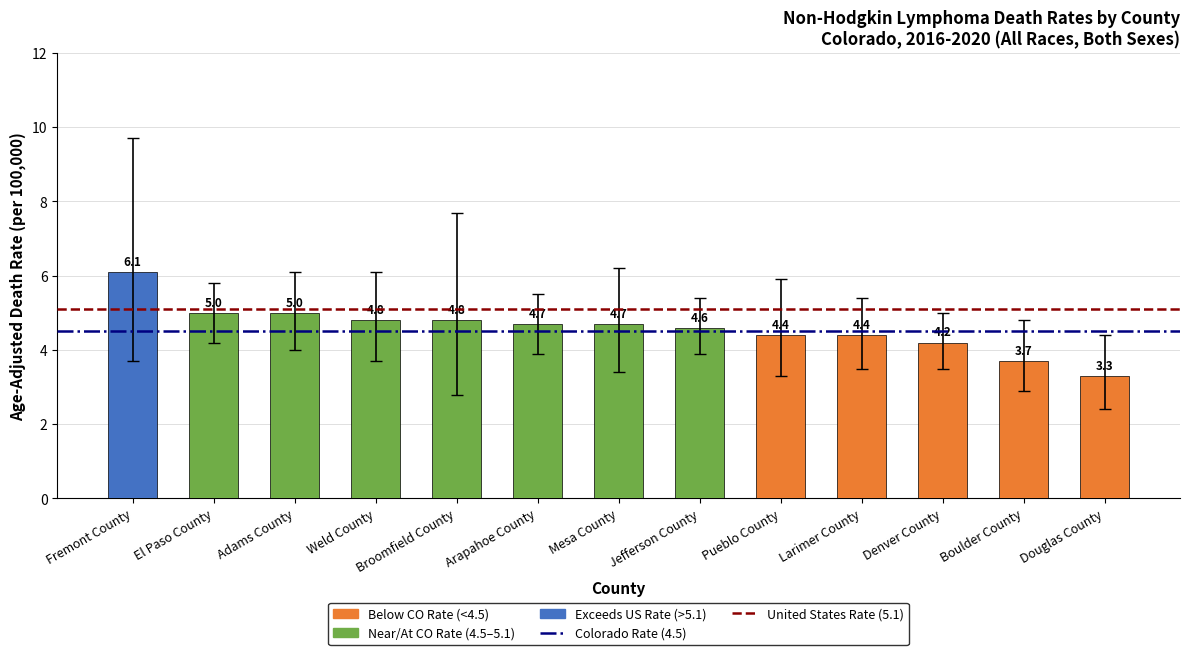

What is the difference between the maximum and minimum values?

2.8